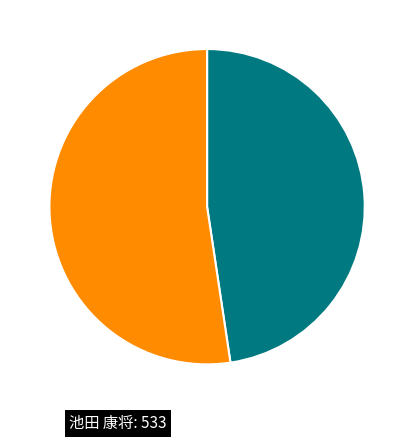

Is there any slice that represents more than half of the pie?

Yes